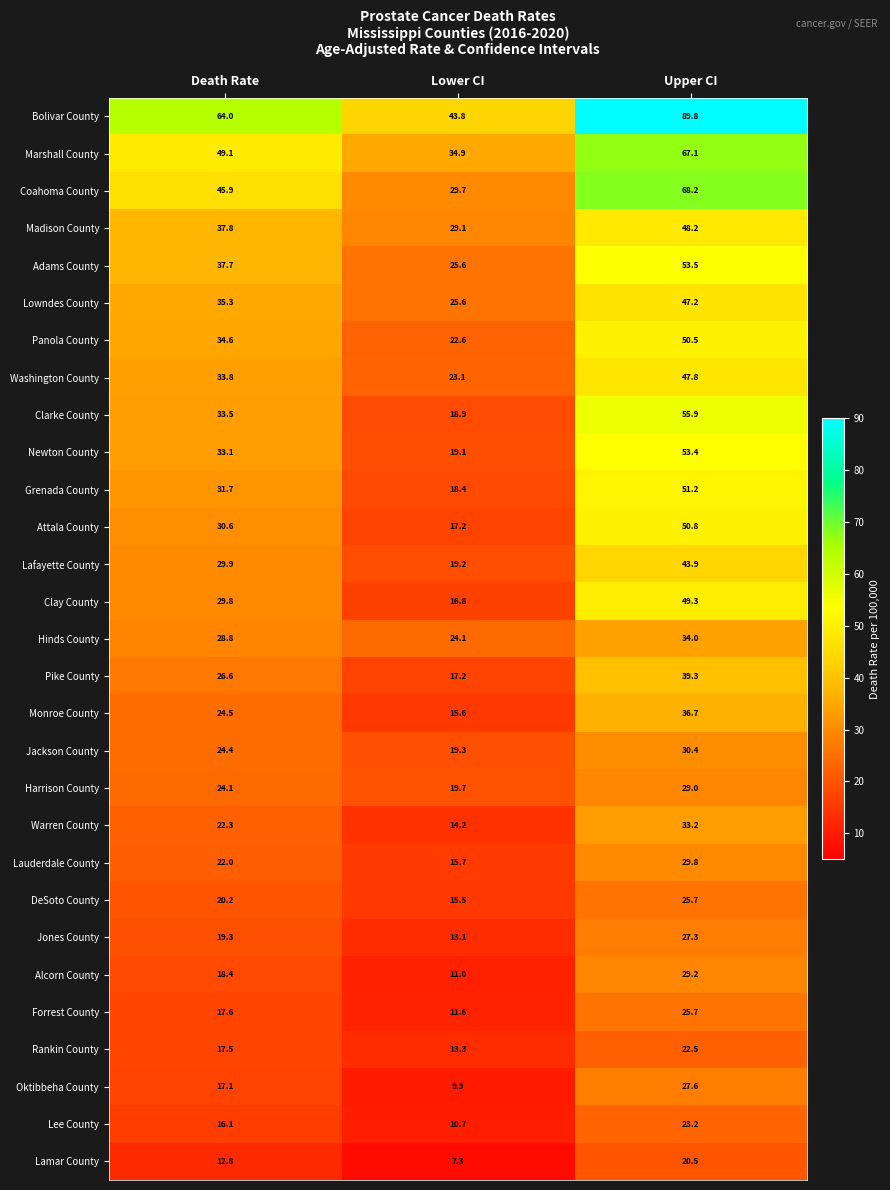

Which series has the widest spread of values?

Bolivar County